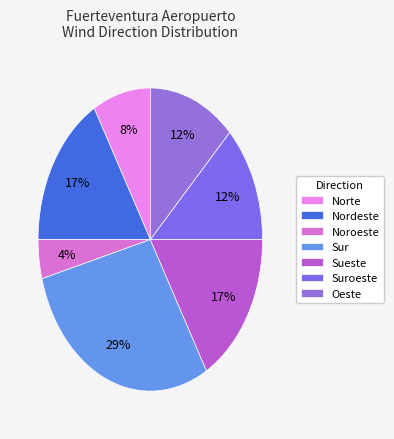

Count the number of slices in the pie.

7